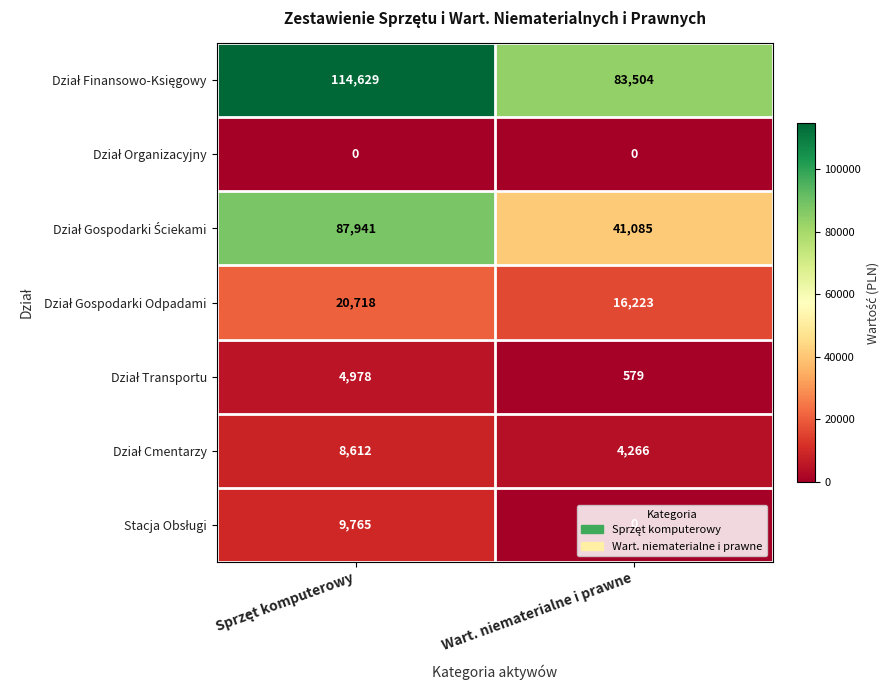

What is the difference between the highest and lowest values at Wart. niematerialne i prawne?

83504